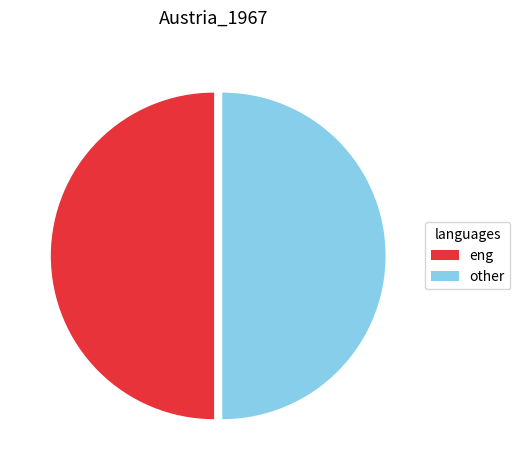

What is the ratio of the value at other to the value at eng?

1.0